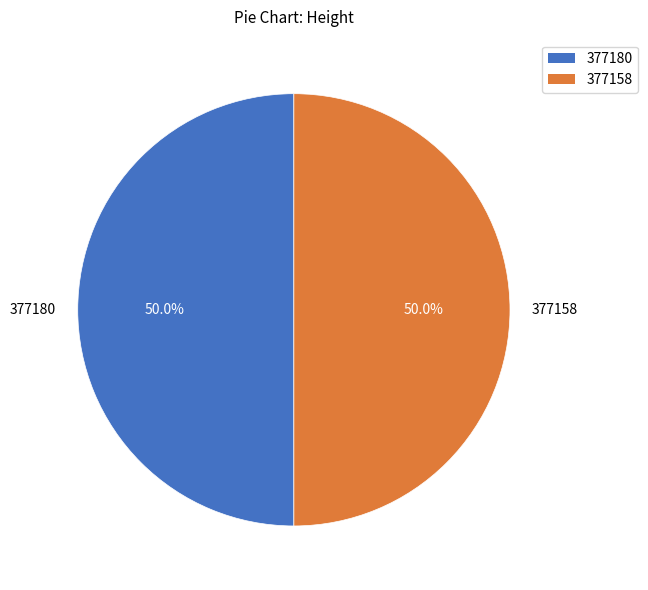

To the nearest percent, what percentage of the pie is 377180?

50%